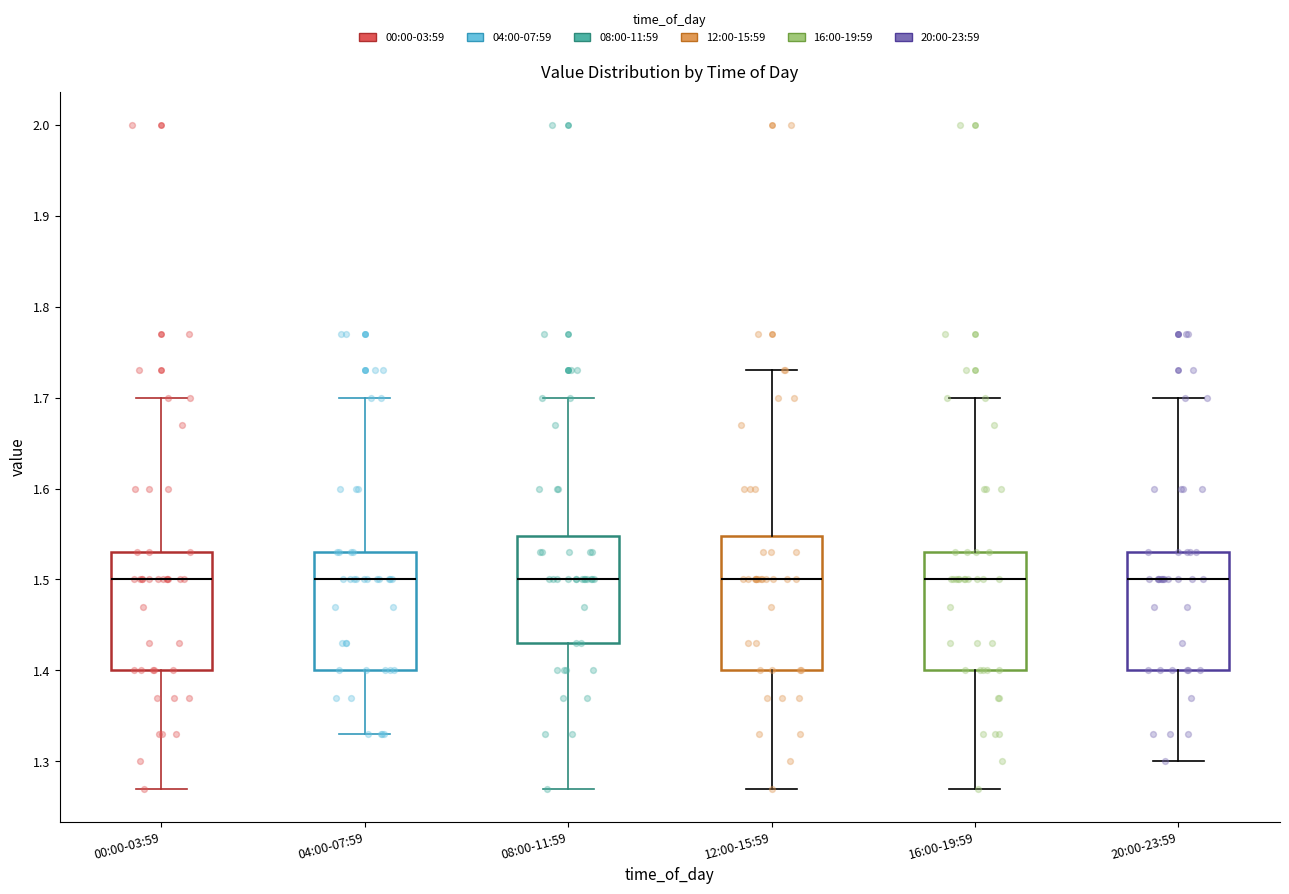

Where does the median line of the box for 12:00-15:59 sit on the y-axis? The values are not printed on the chart, so give them approximately, as read against the axis.

1.50